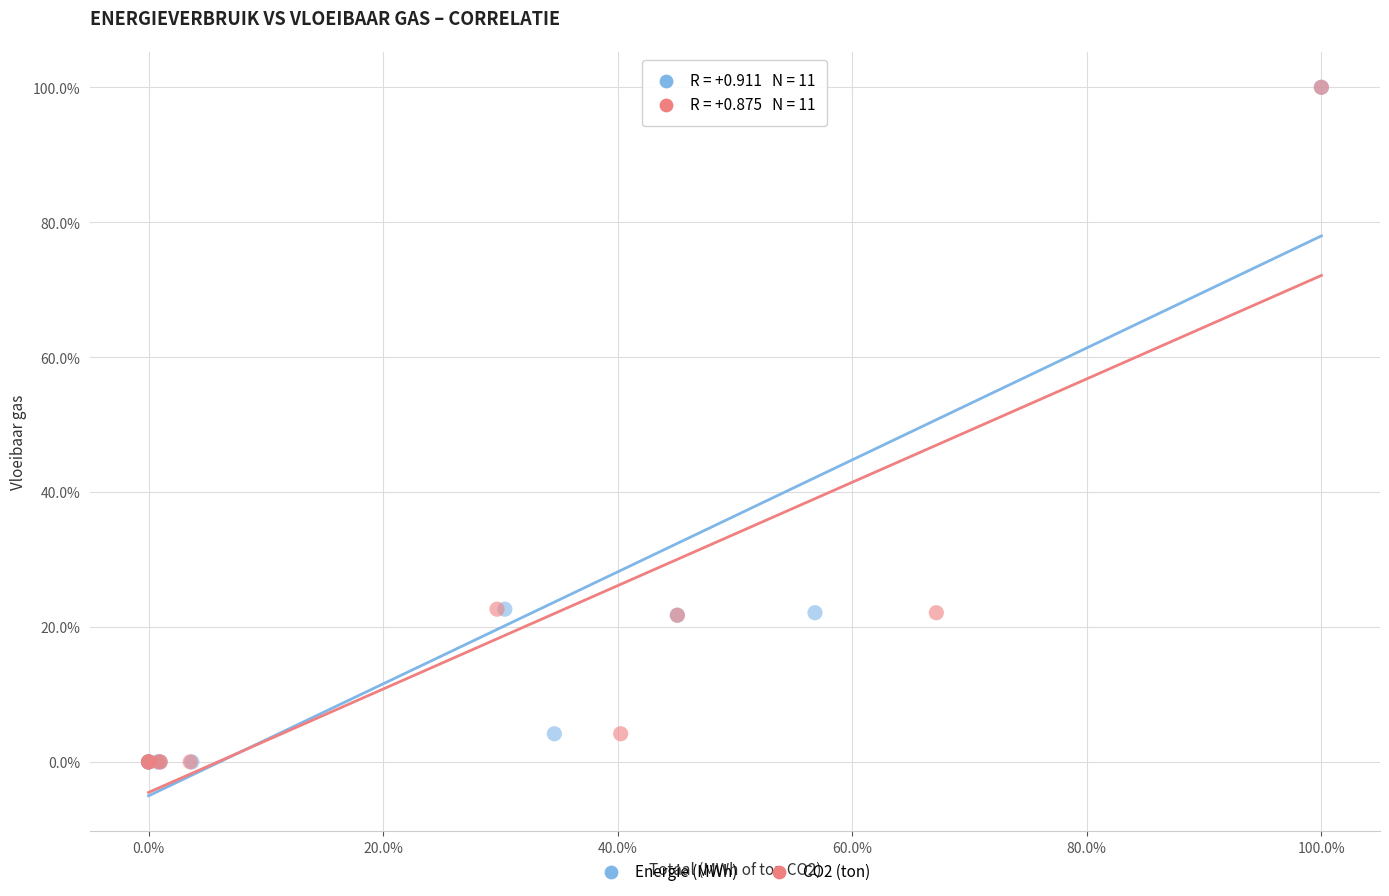

What are all the series names shown in the legend?

Energie (MWh), CO2 (ton)